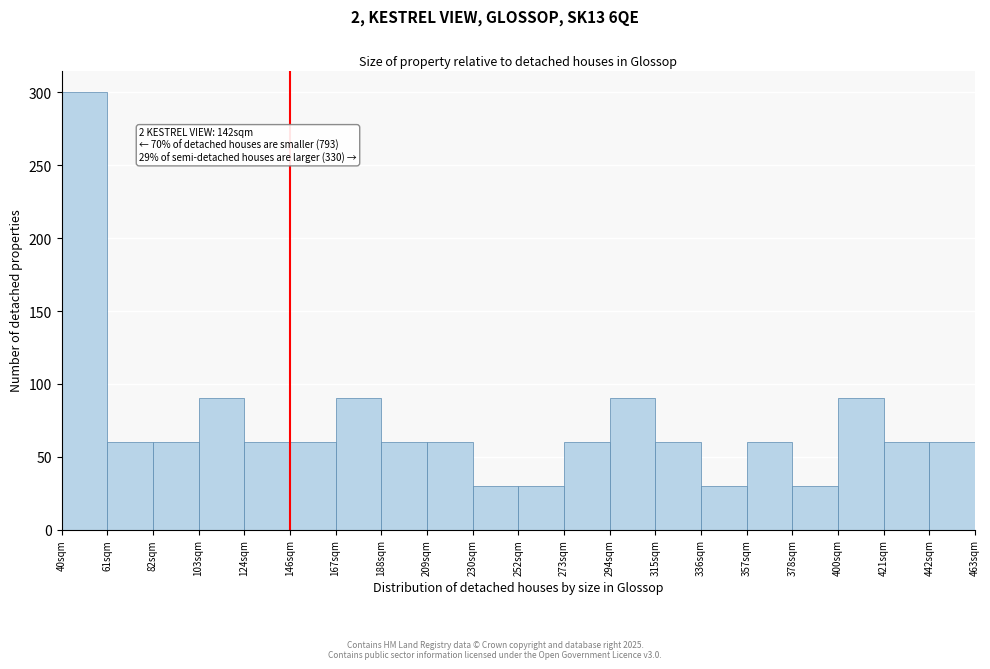

Reading left to right, what are all the values shown in this chart?

40sqm=300	61sqm=60	82sqm=60	103sqm=90	124sqm=60	146sqm=60	167sqm=90	188sqm=60	209sqm=60	230sqm=30	252sqm=30	273sqm=60	294sqm=90	315sqm=60	336sqm=30	357sqm=60	378sqm=30	400sqm=90	421sqm=60	442sqm=60